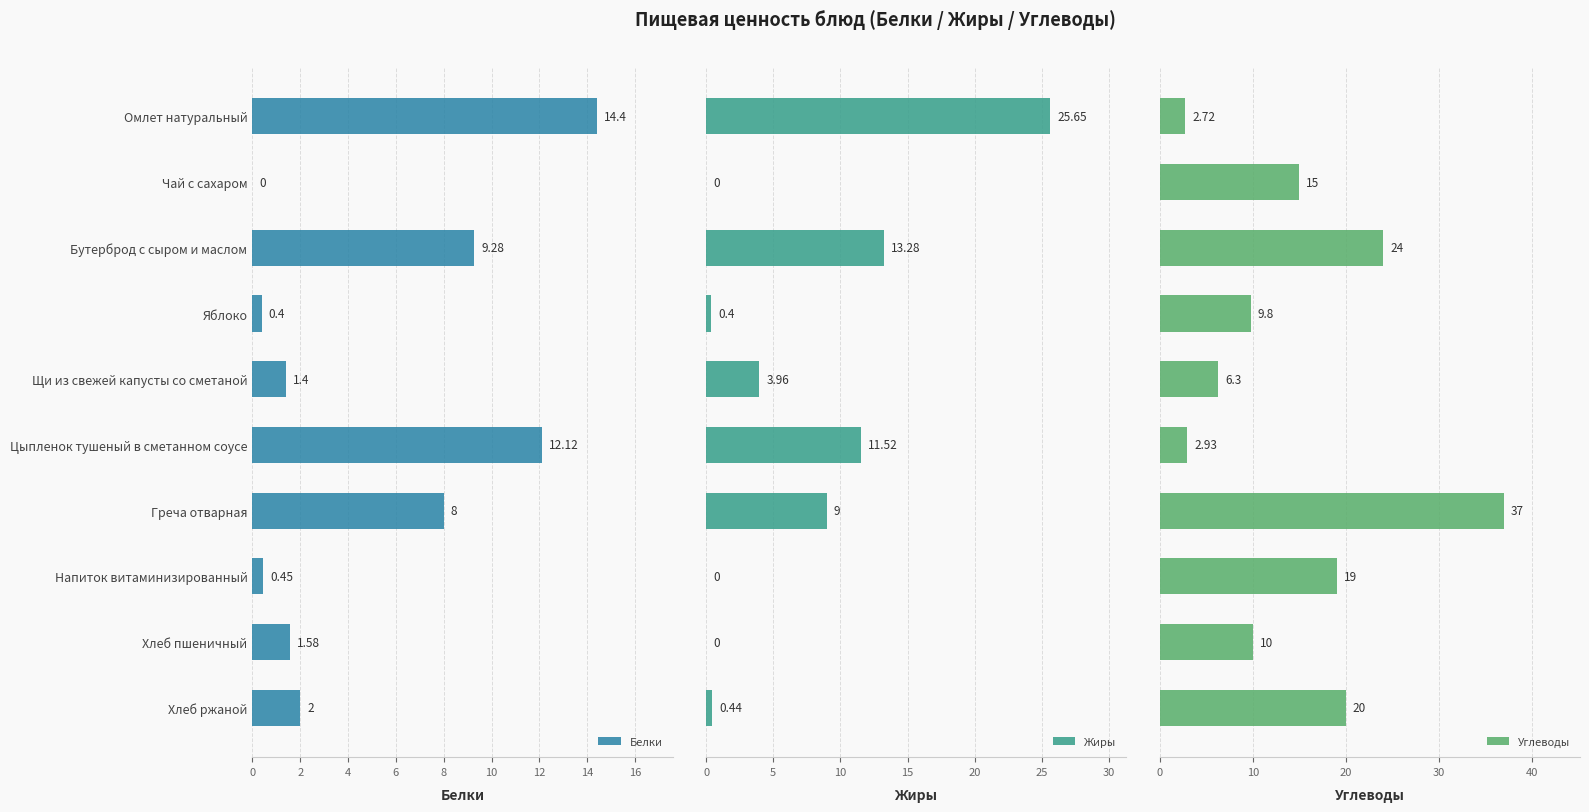

Reading left to right, what are all the values shown in this chart?

Белки: 14.4	0.0	9.3	0.4	1.4	12.1	8.0	0.5	1.6	2.0
Жиры: 25.6	0.0	13.3	0.4	4.0	11.5	9.0	0.0	0.0	0.4
Углеводы: 2.7	15.0	24.0	9.8	6.3	2.9	37.0	19.0	10.0	20.0